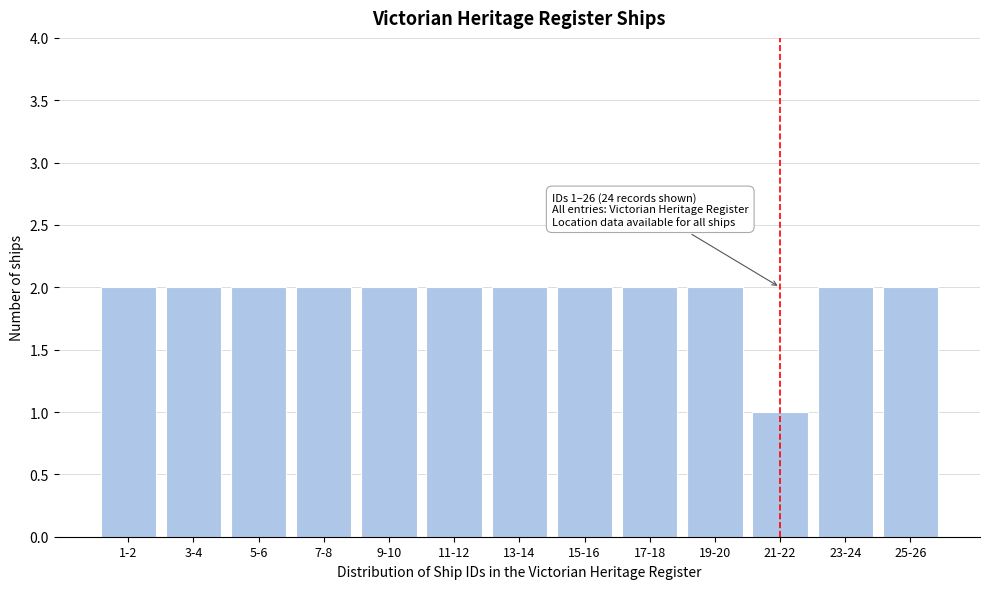

Reading left to right, list all the values displayed in this chart.

2	2	2	2	2	2	2	2	2	2	1	2	2